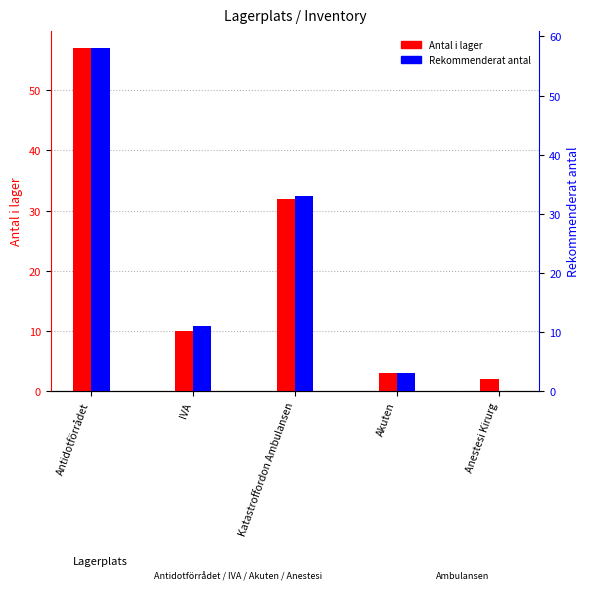

Is the value of Antal i lager at Antidotförrådet greater than the value of Rekommenderat antal at Antidotförrådet?

No